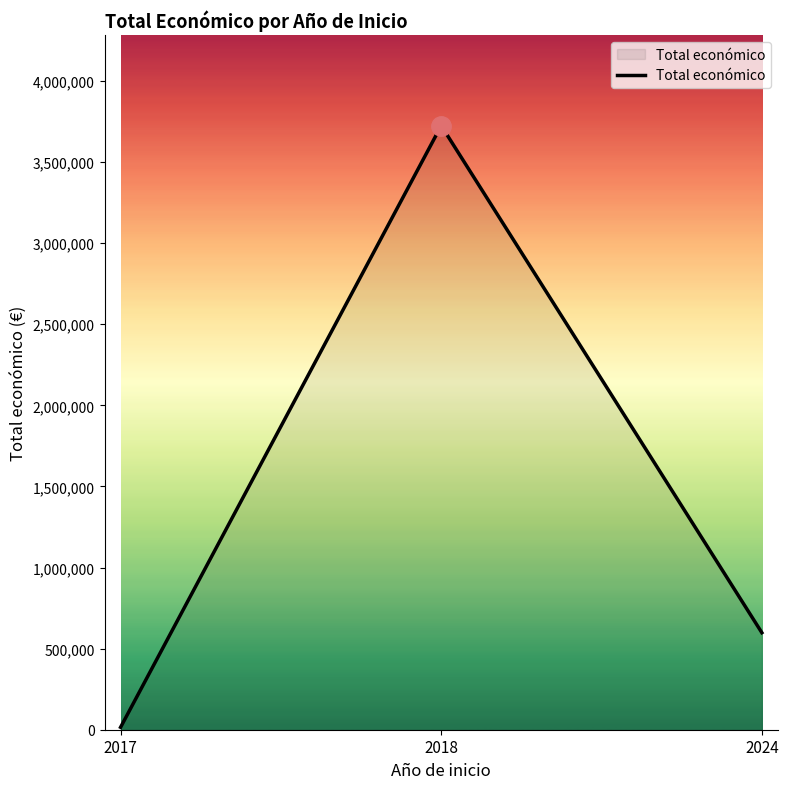

What is the average value?

1445791